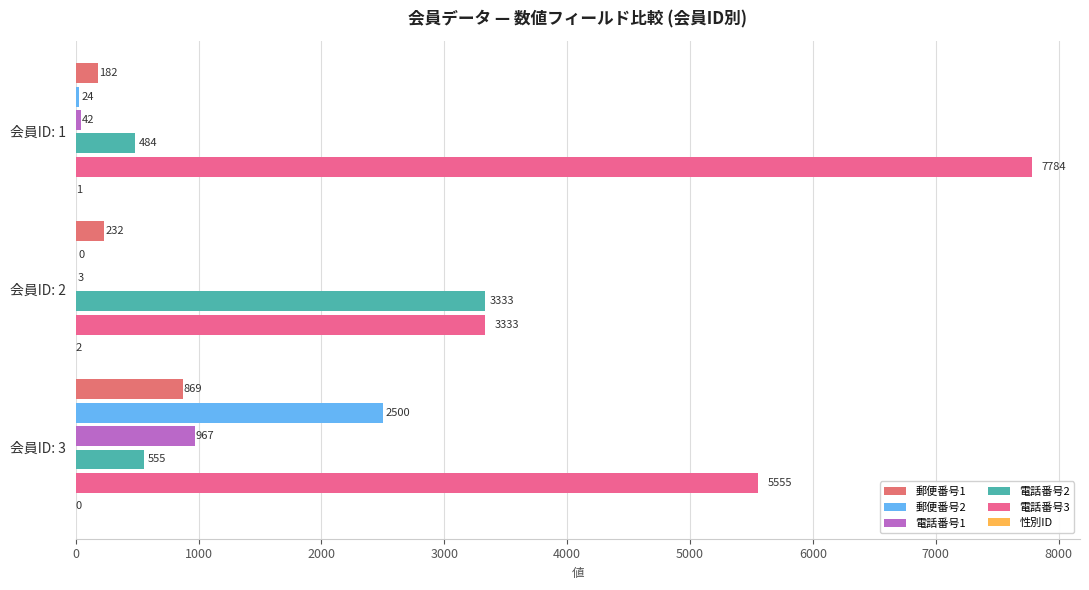

Count the number of categories in the chart.

3